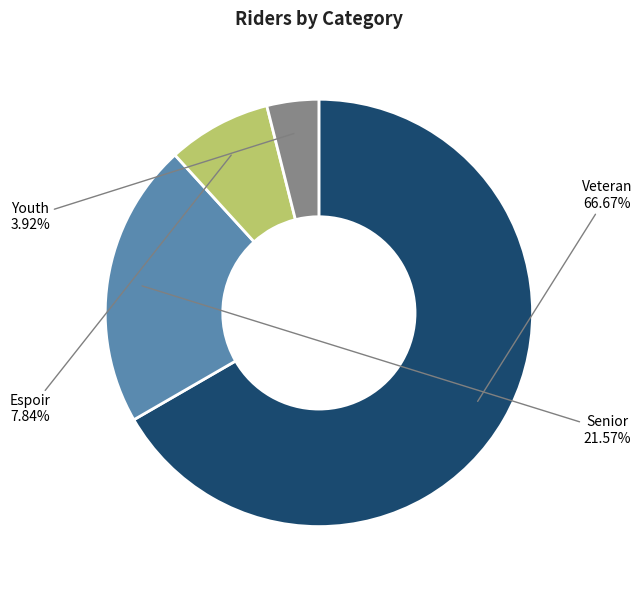

How many segments does this pie chart have?

4